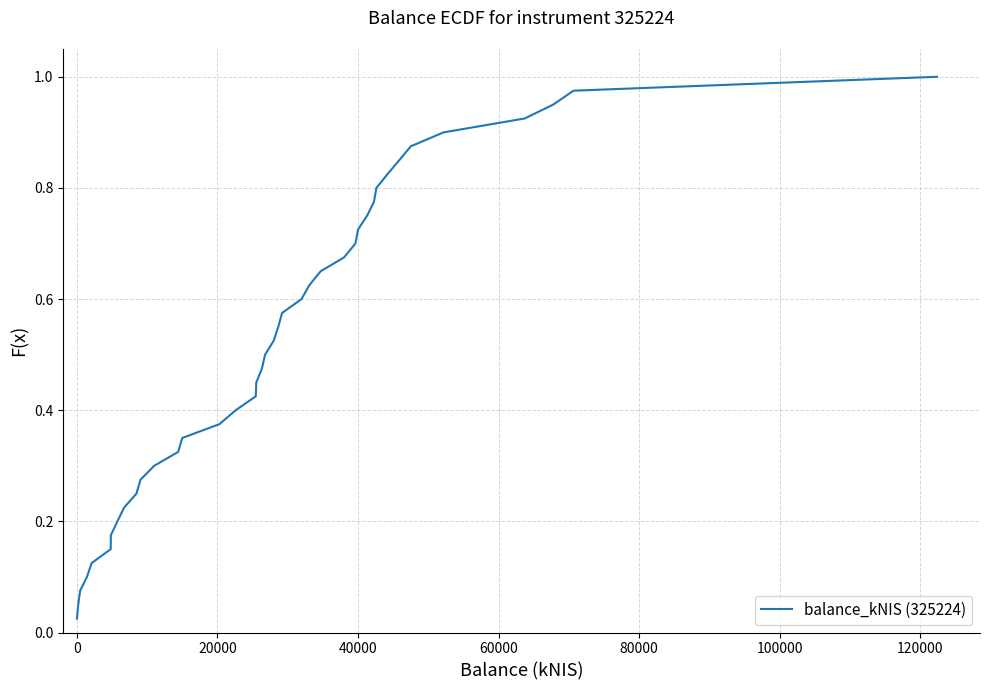

What is the sum of all values?

20.5